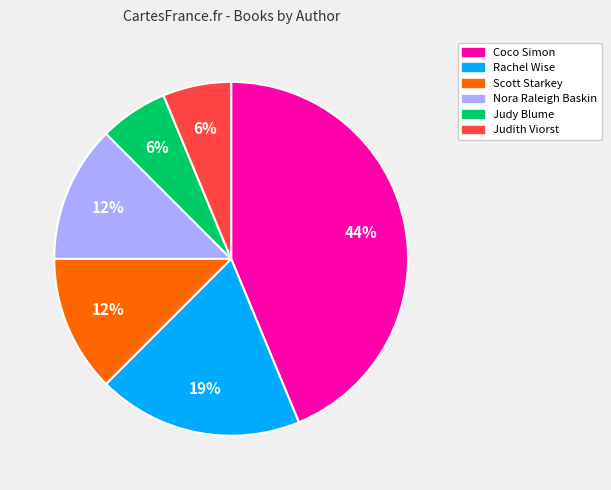

How many segments does this pie chart have?

6